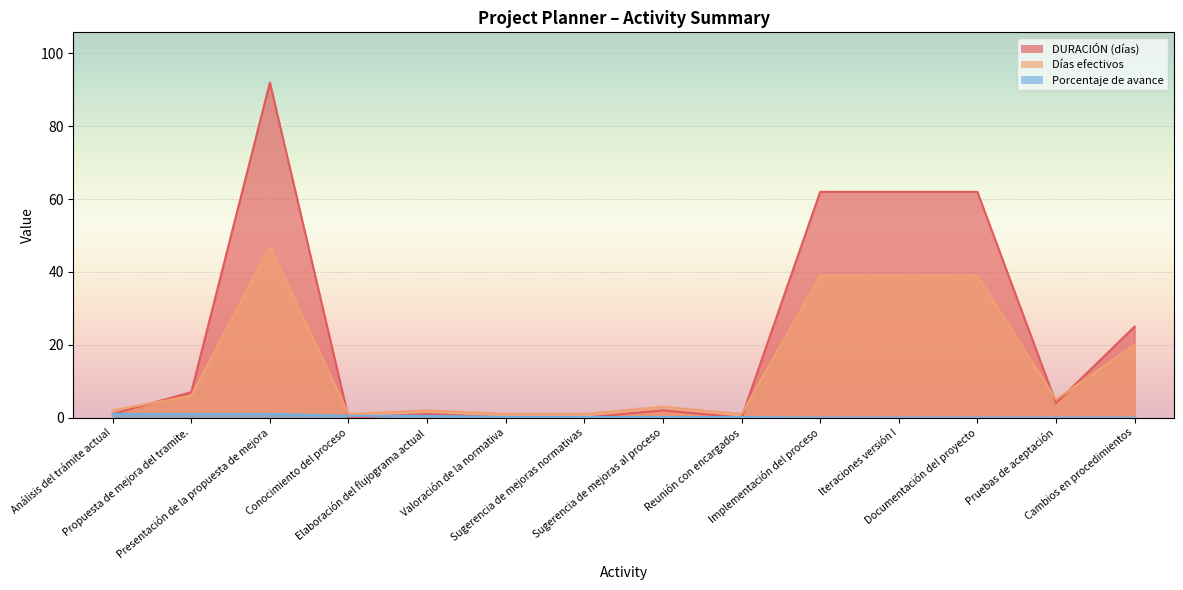

What are all the series names shown in the legend?

DURACIÓN (días), Días efectivos, Porcentaje de avance